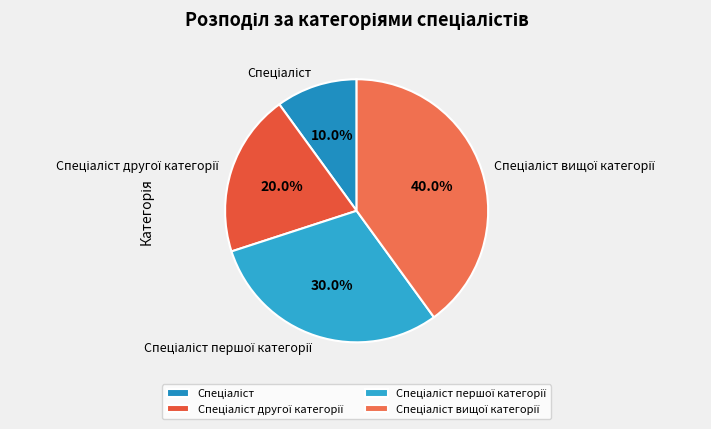

Does any single category account for the majority?

No